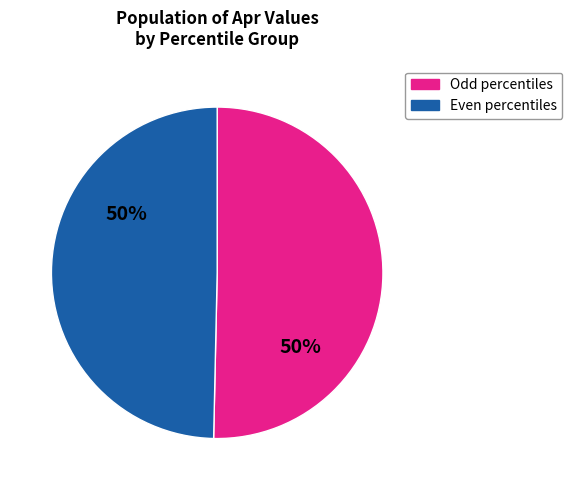

To the nearest percent, what is the average slice percentage?

50%